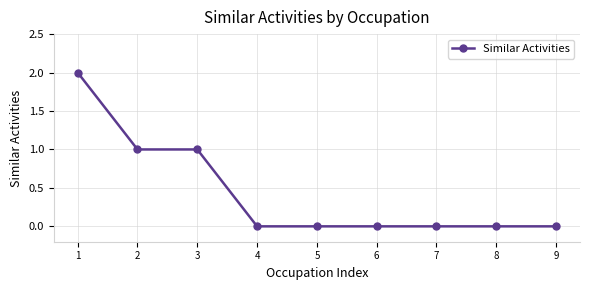

What is the sum of all values?

4